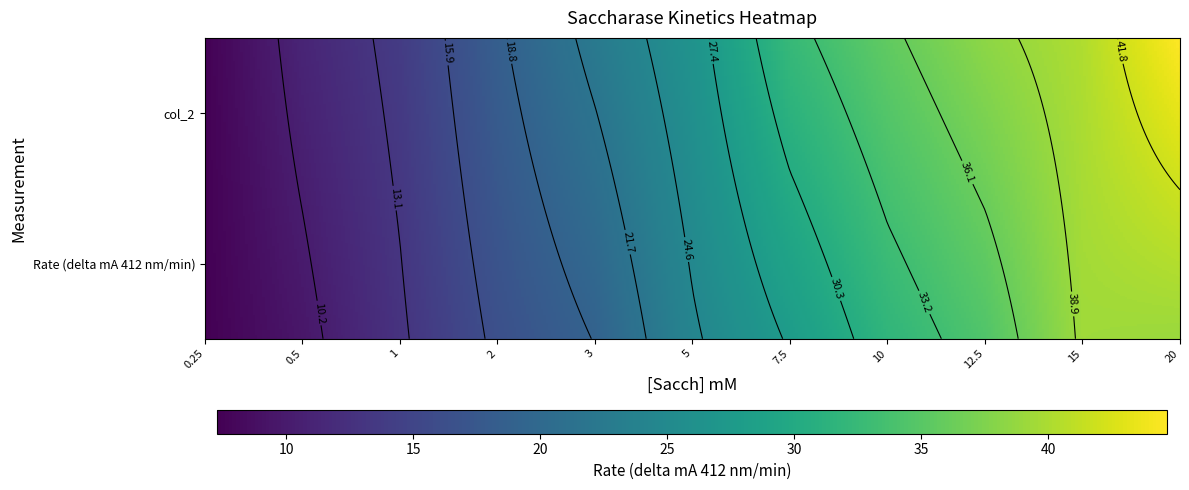

What is the average value of the Rate (delta mA 412 nm/min) series?

23.7